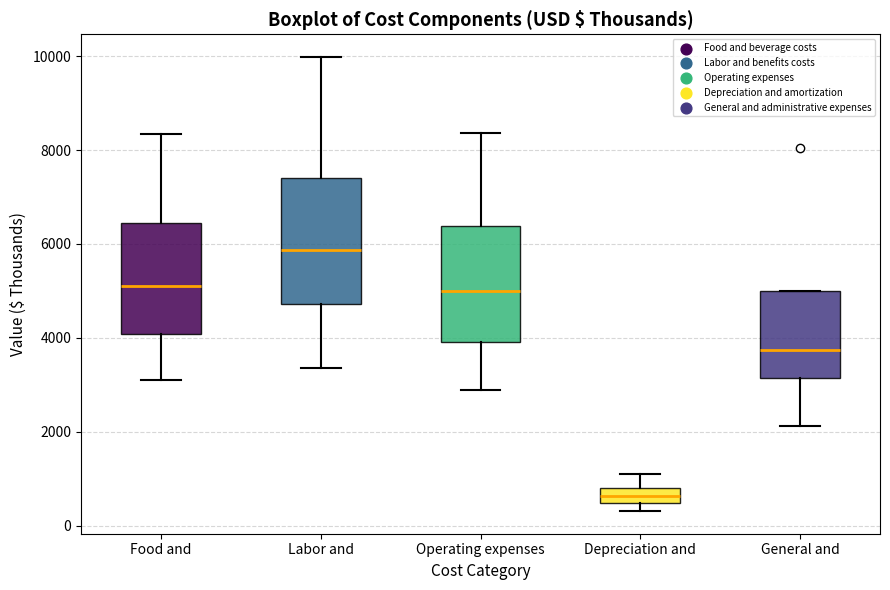

Reading left to right, read every box against the y-axis: the position of its median line, the range the box covers, and the ends of its whiskers. The values are not printed on the chart, so give them approximately, as read against the axis.

Food and: median 5200, box 4000 to 6400, whiskers 3000 to 8400
Labor and: median 5800, box 4800 to 7400, whiskers 3400 to 10000
Operating expenses: median 5000, box 4000 to 6400, whiskers 2800 to 8400
Depreciation and: median 600, box 400 to 800, whiskers 400 (below the box's lower edge) to 1200
General and: median 3800, box 3200 to 5000, whiskers 2200 to 5000